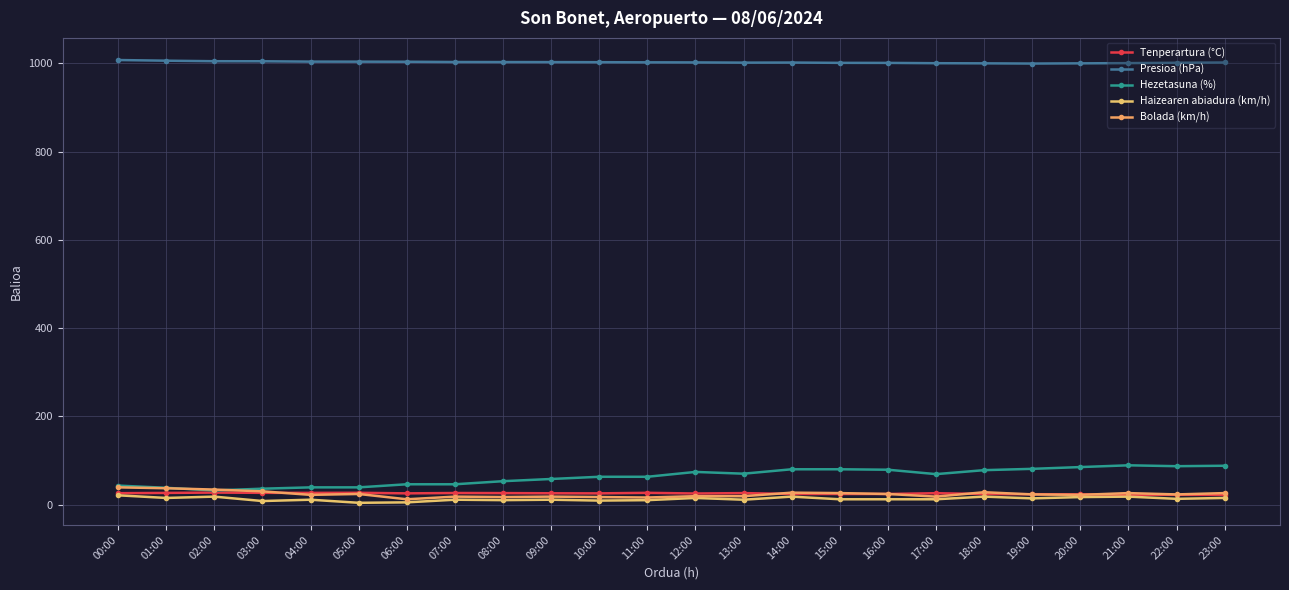

In Presioa (hPa), how many points are lower than both neighbors (excluding endpoints)?

2